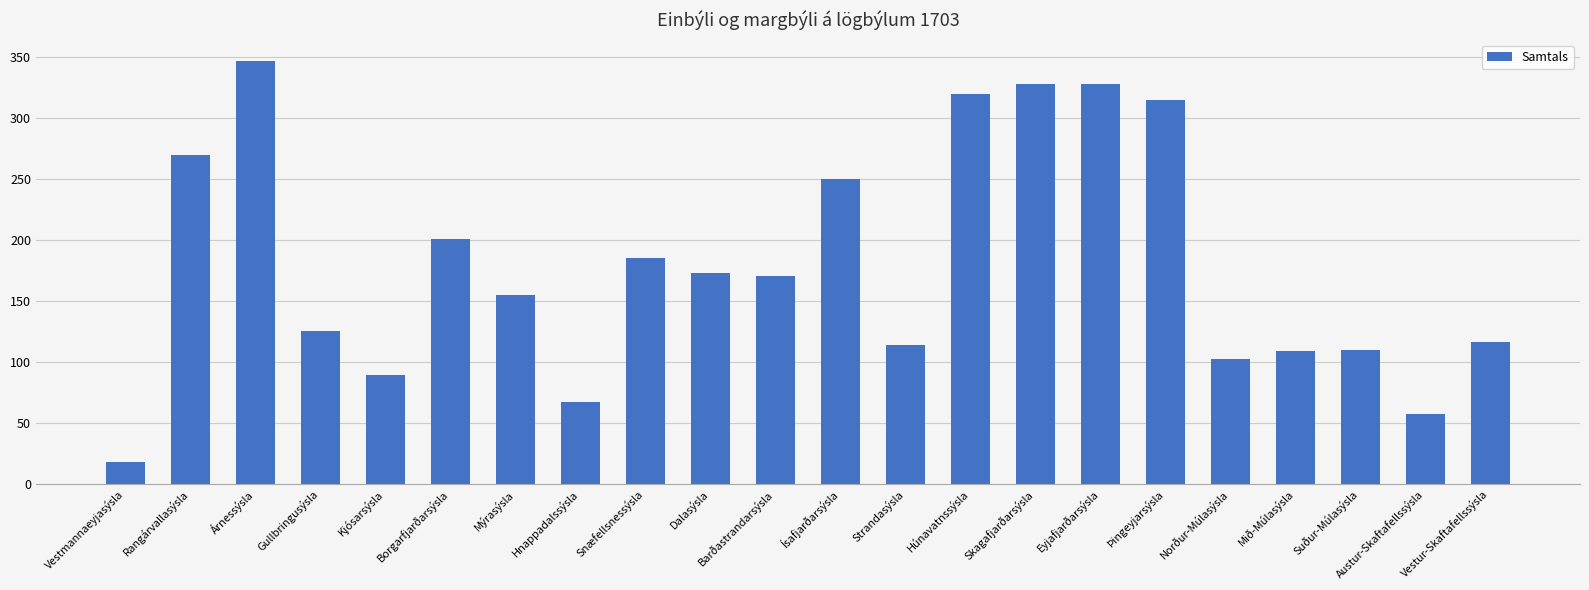

What is the sum of all values?

3949